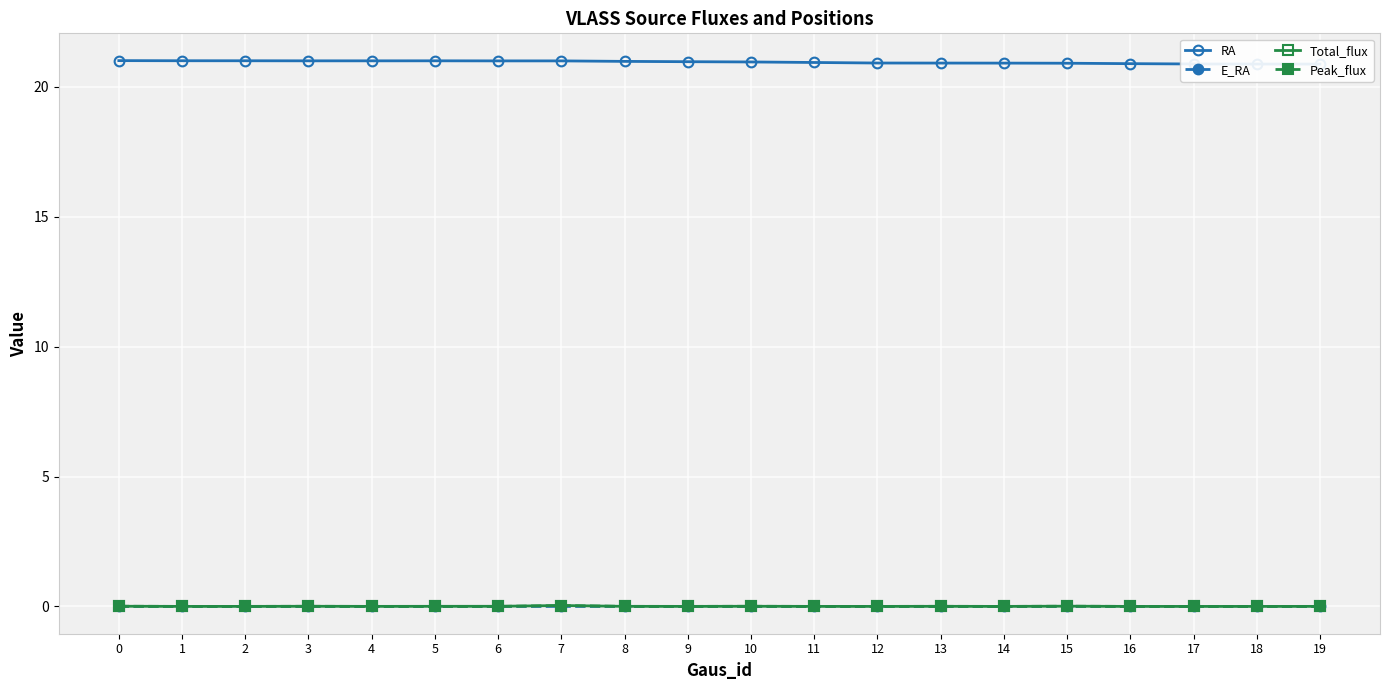

True or false: RA has a value of 21.0 at 3.

True